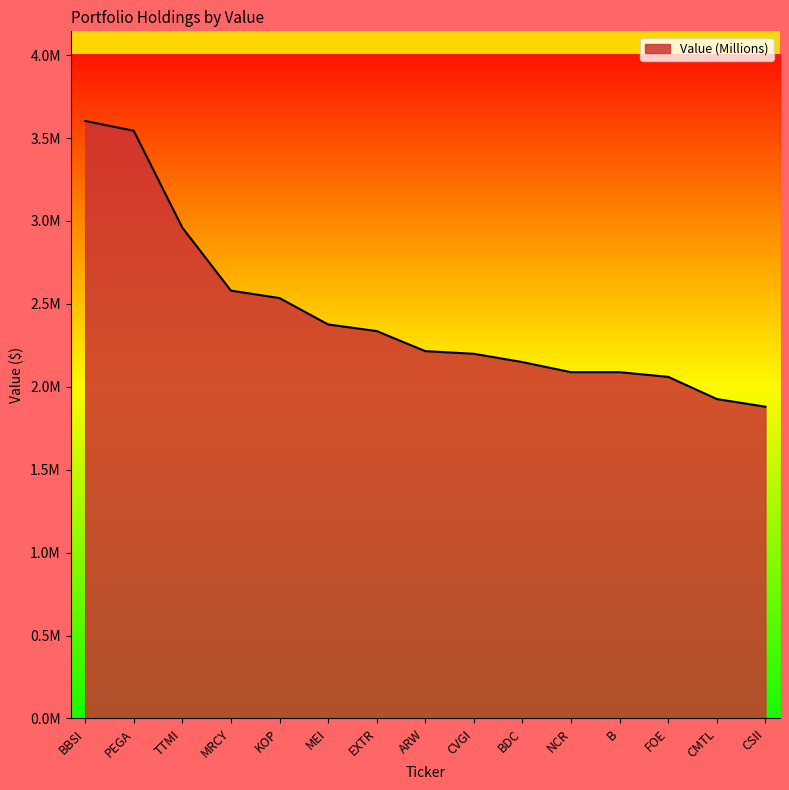

Reading right to left, what are all the values shown in this chart?

CSII=1880000	CMTL=1926000	FOE=2060000	B=2088000	NCR=2088000	BDC=2149000	CVGI=2199000	ARW=2215000	EXTR=2336000	MEI=2376000	KOP=2535000	MRCY=2580000	TTMI=2960000	PEGA=3544000	BBSI=3603000